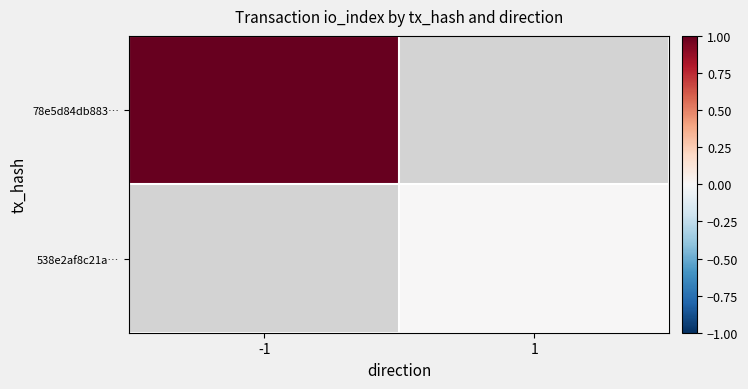

How many categories are shown in the chart?

2